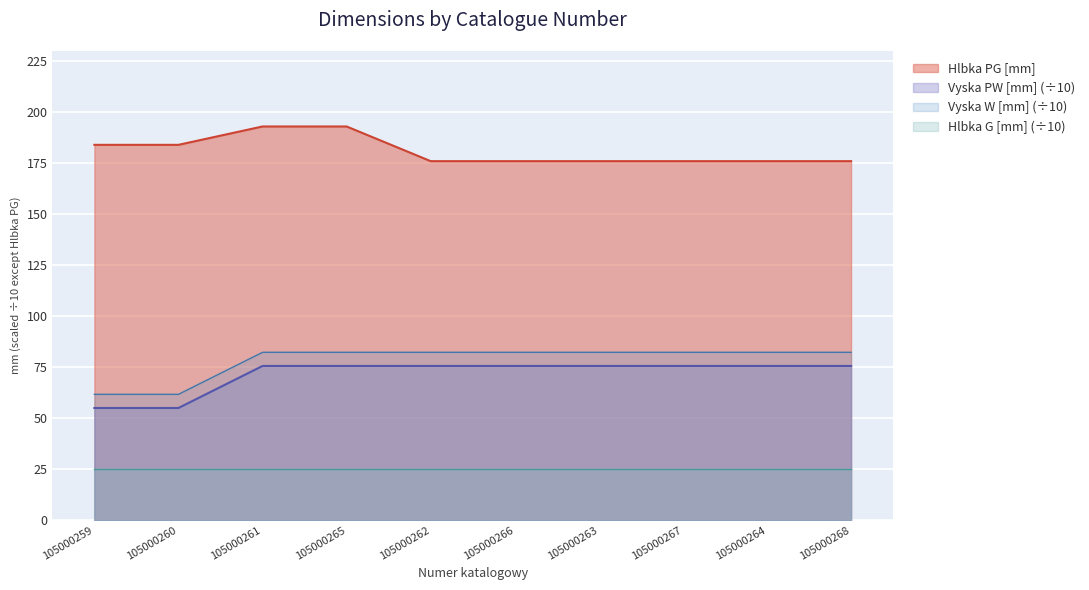

Which series has the largest total across all categories?

Hlbka PG [mm]